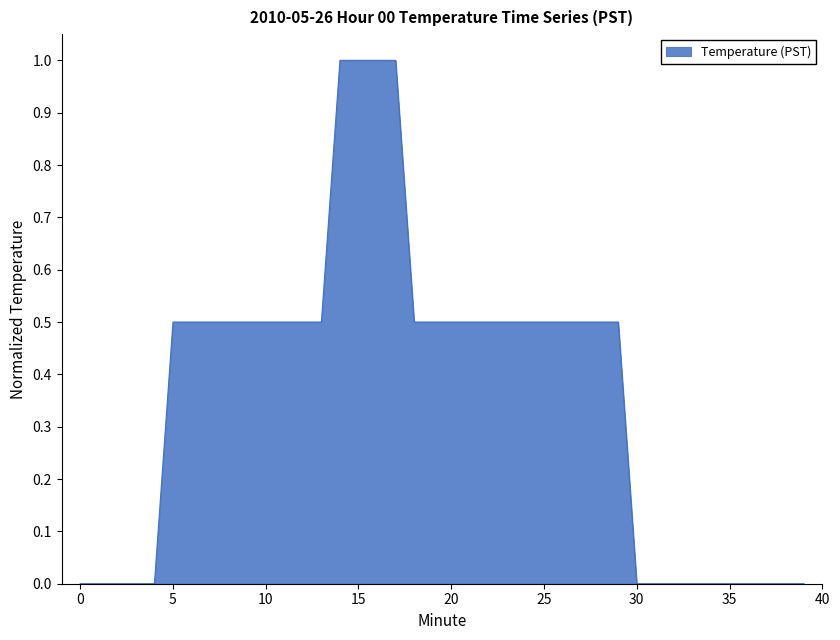

What is the maximum value shown in the chart?

1.0